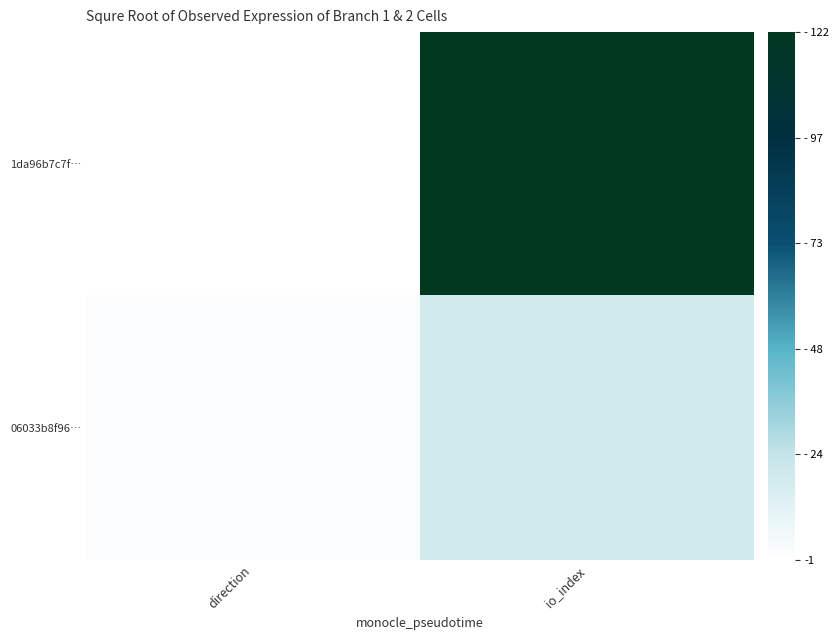

Rank the series by their maximum value, from lowest to highest.

06033b8f96…, 1da96b7c7f…